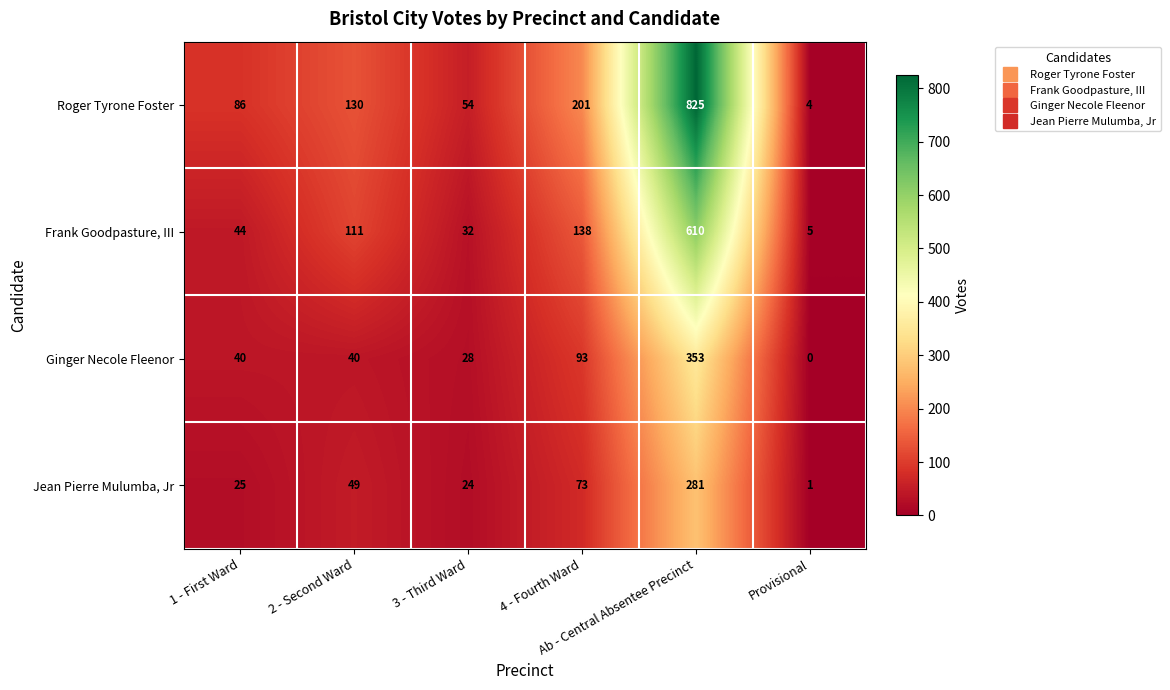

Which category has the highest value across all series?

Ab - Central Absentee Precinct